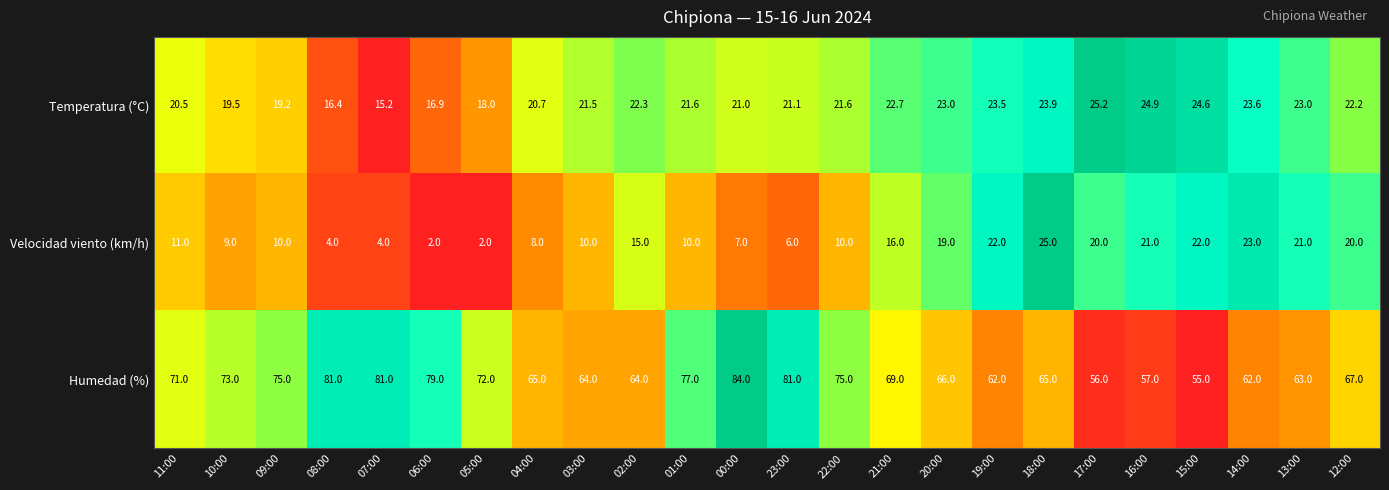

What is the difference between the highest and lowest values at 15:00?

33.0